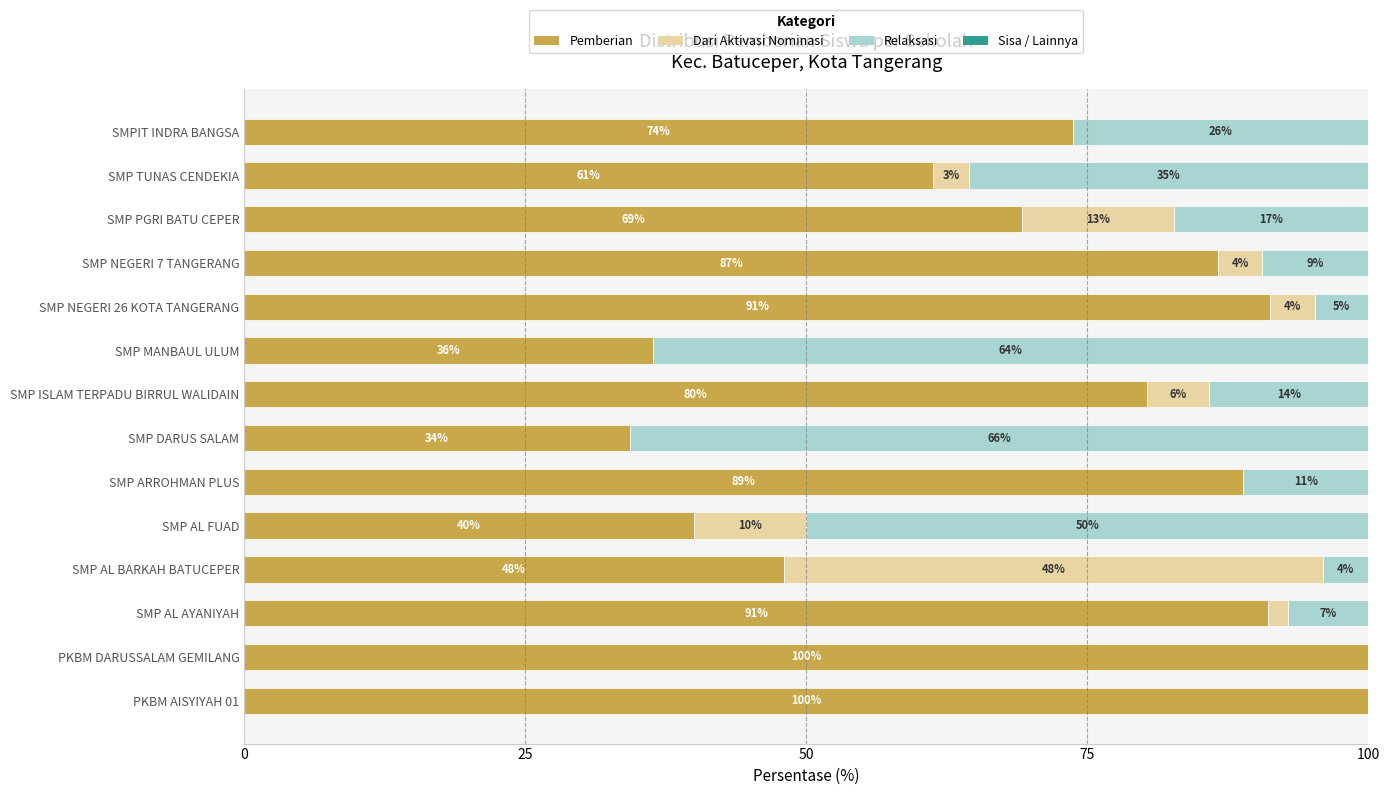

Where is Pemberian nearest to the value 67?

SMP PGRI BATU CEPER